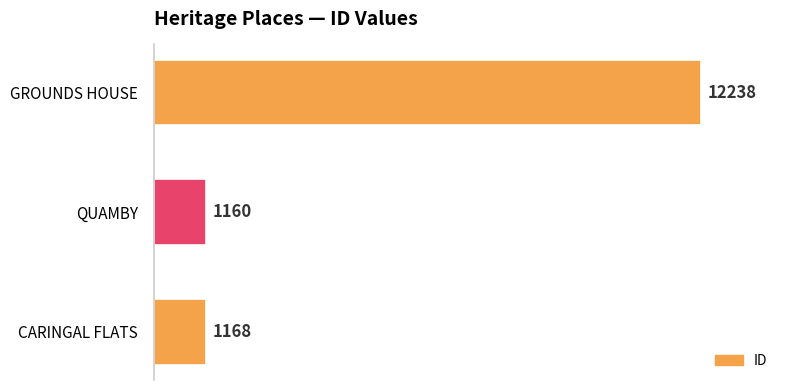

Between CARINGAL FLATS and QUAMBY, which is larger?

CARINGAL FLATS